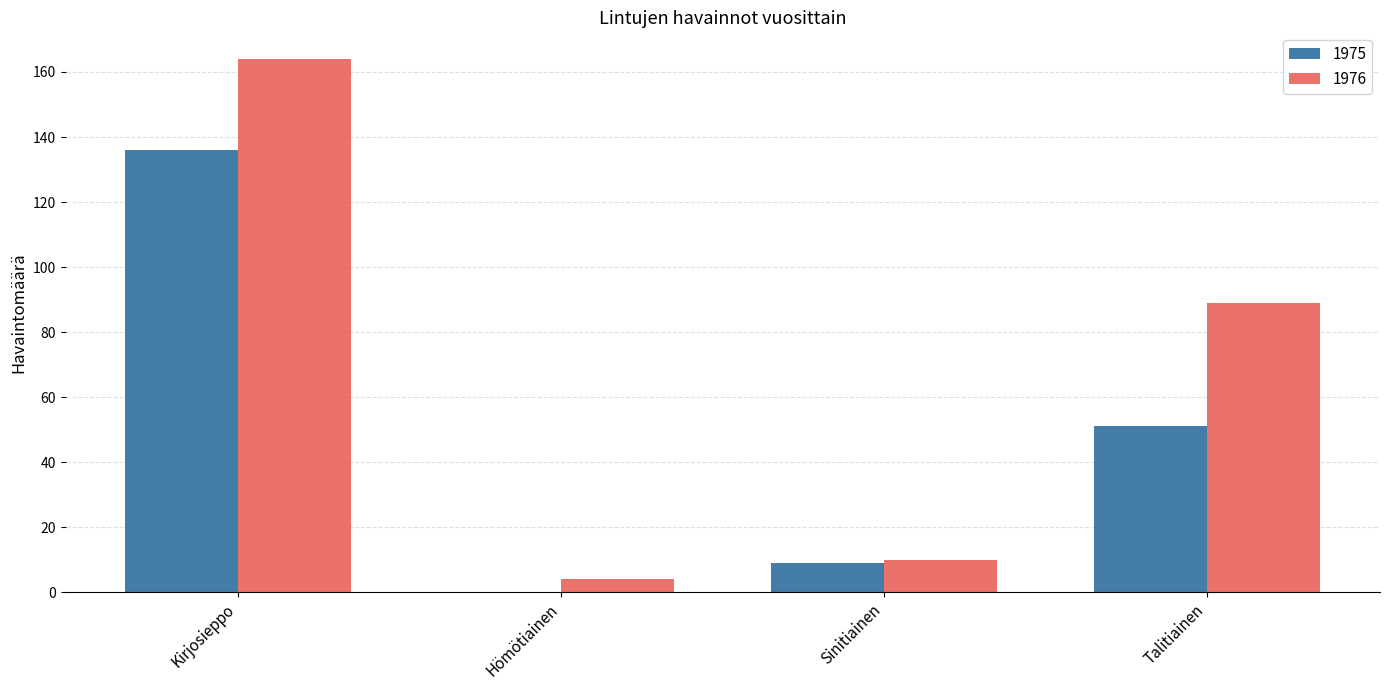

Where is 1976 nearest to the value 84?

Talitiainen